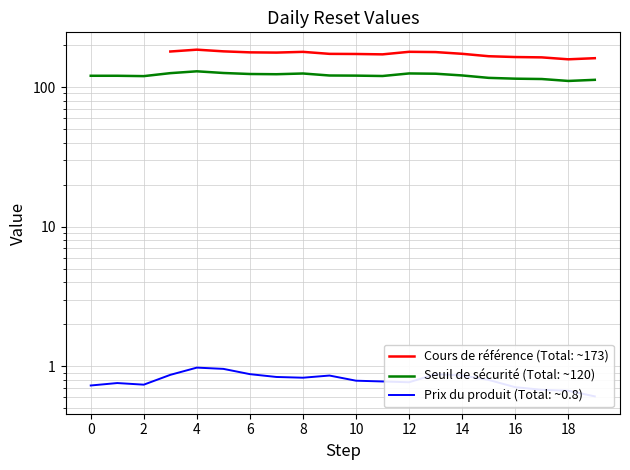

Which has a higher value, 18 or 18?

18